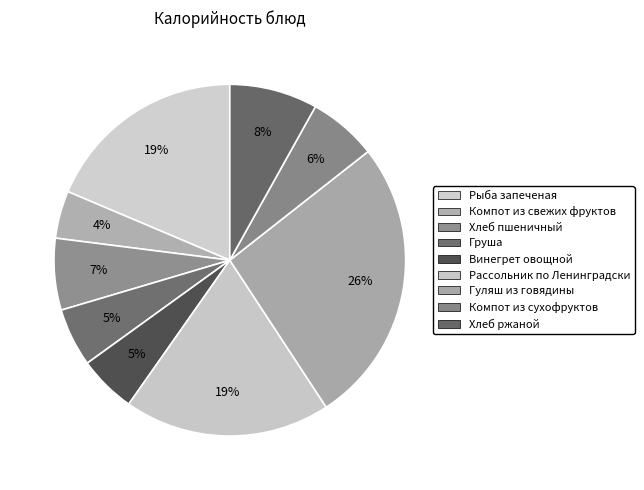

Count the number of slices in the pie.

9